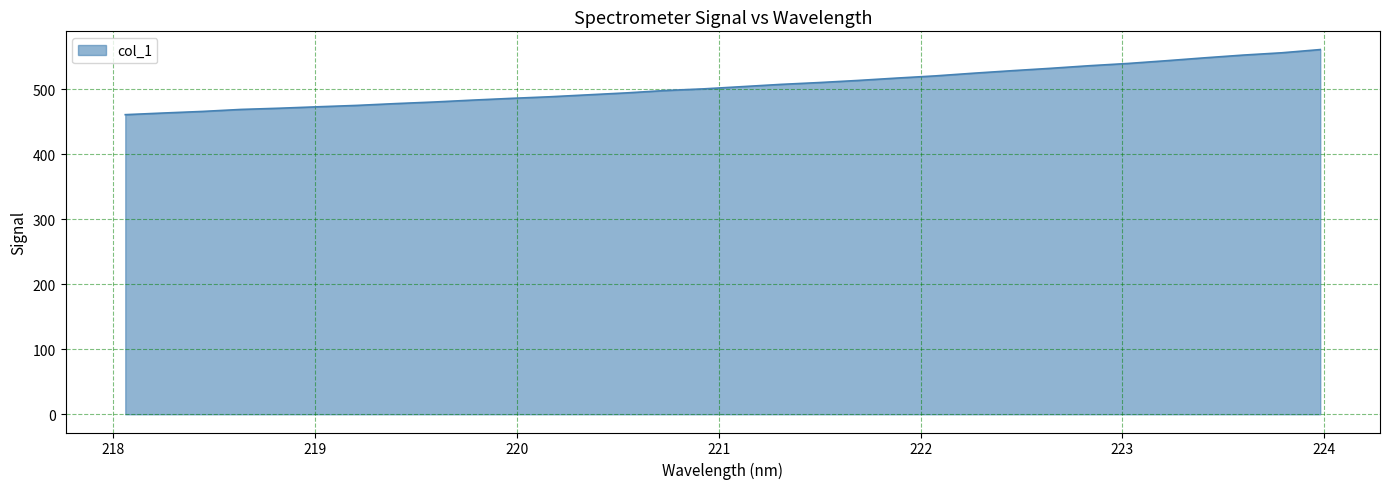

What is the smallest value displayed?

460.7